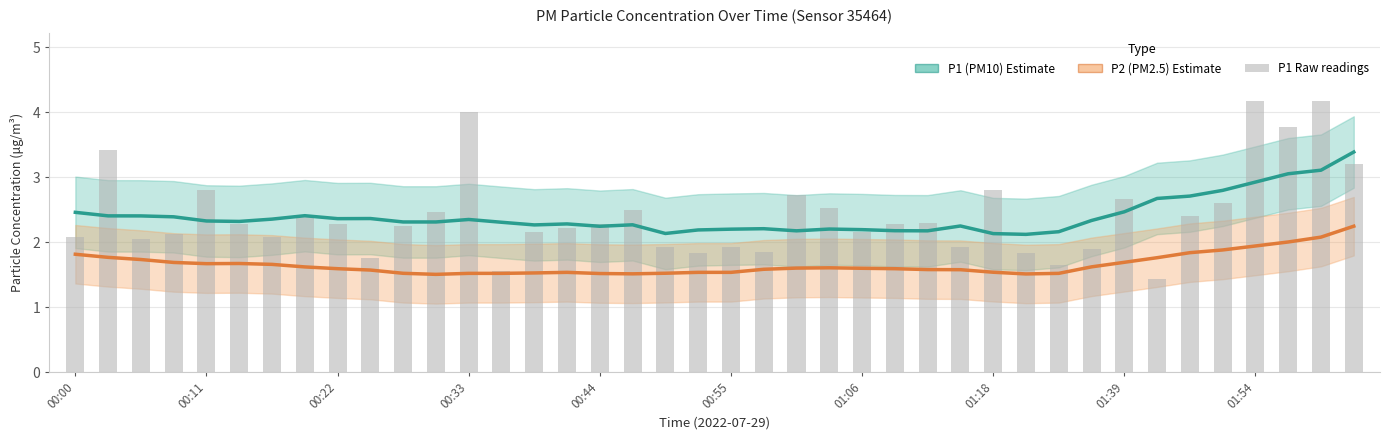

What is the label of the 29th bar from the right?

11